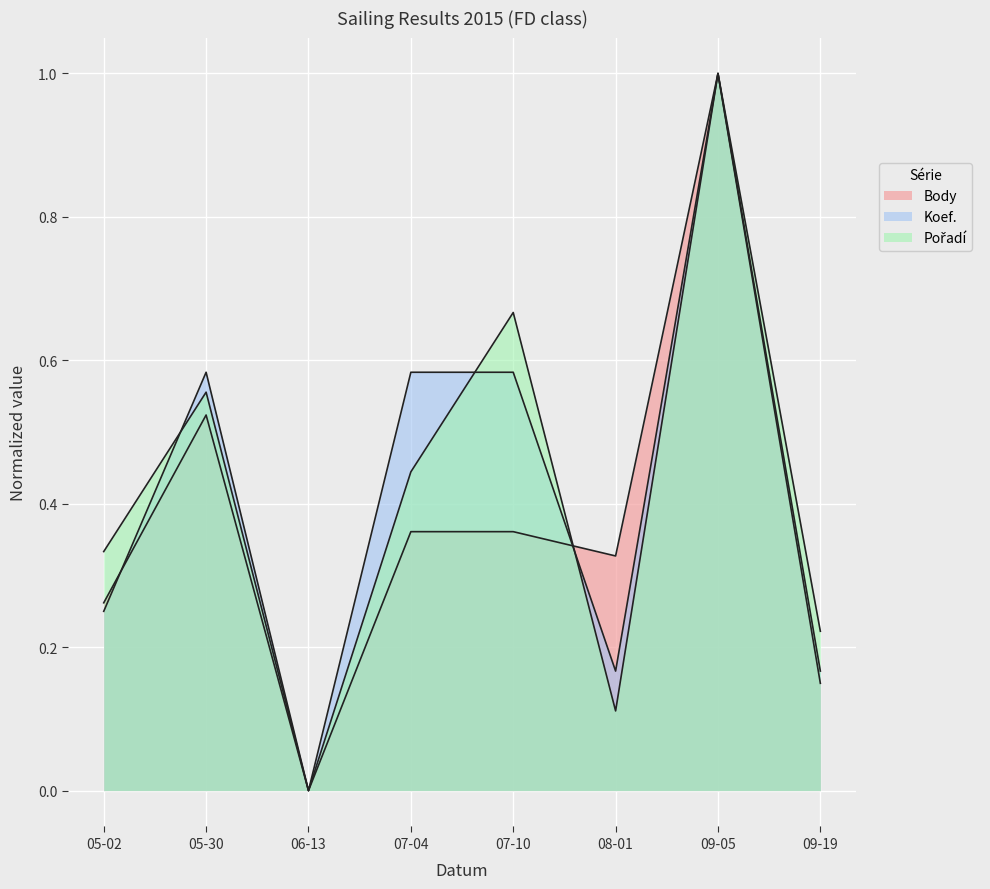

What is the label of the 4th point from the left?

07-04